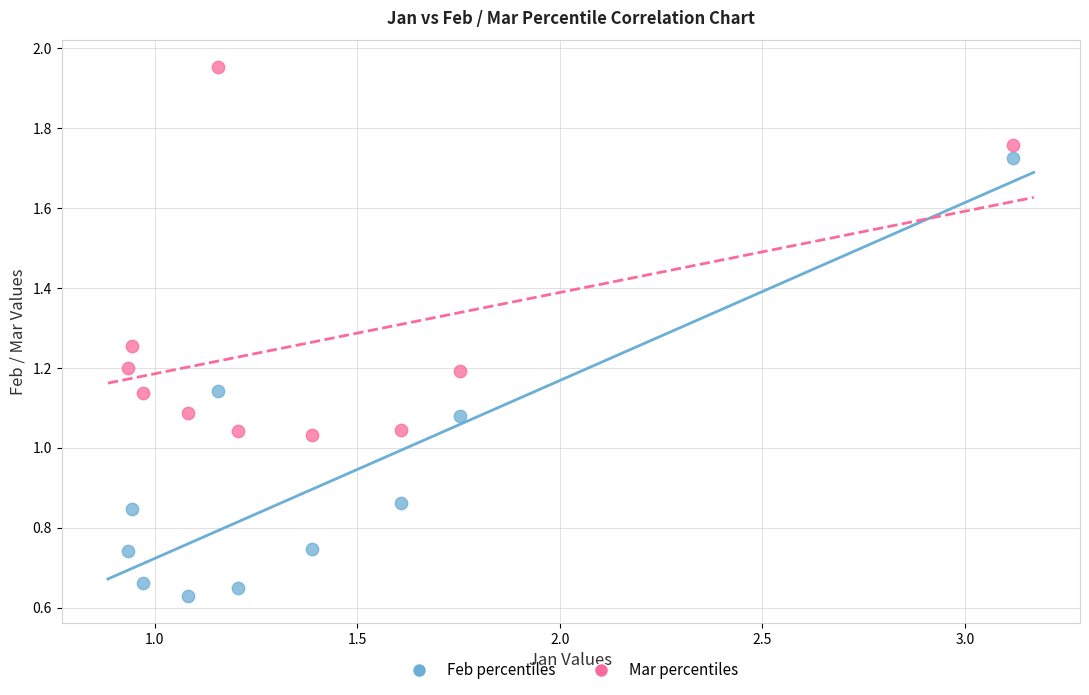

Across all data points, what is the range of X values (max minus min)?

2.2